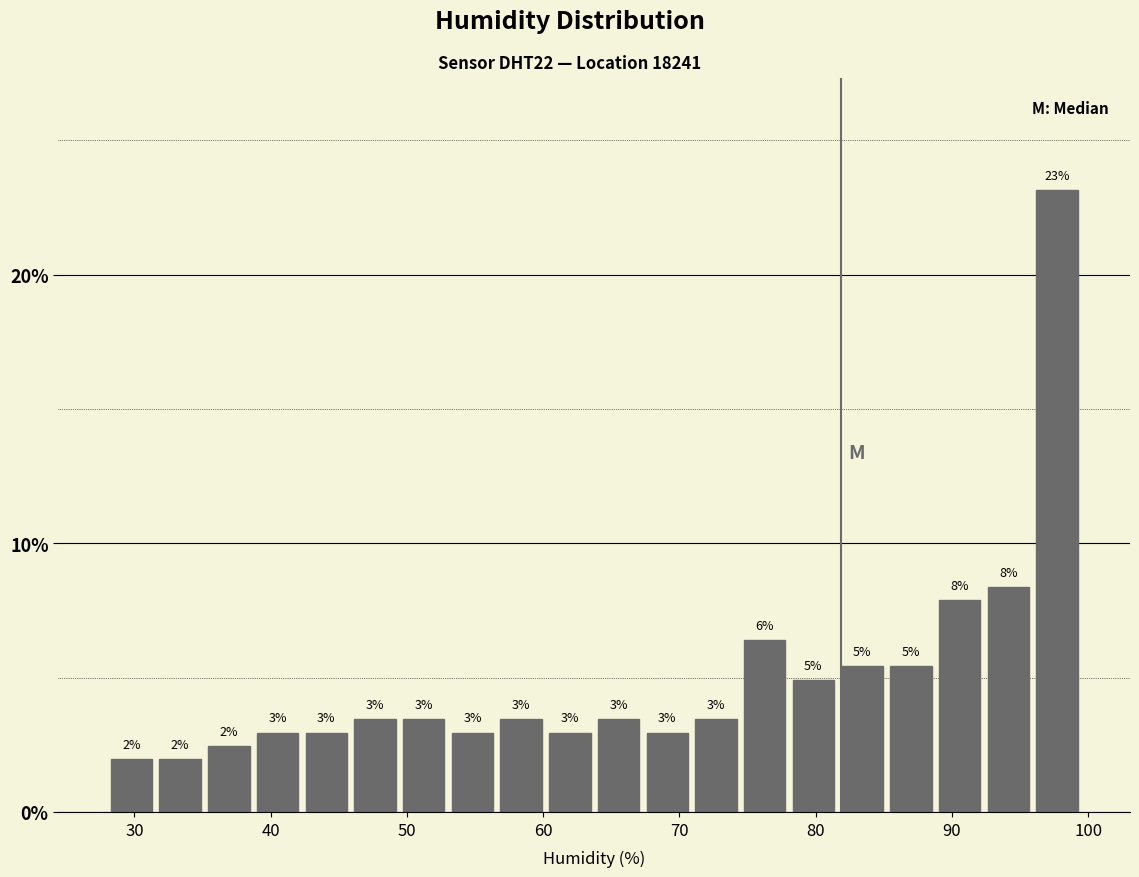

Around what value on the x-axis is the tallest bar? Give the approximate position of its centre, as read against the axis.

98